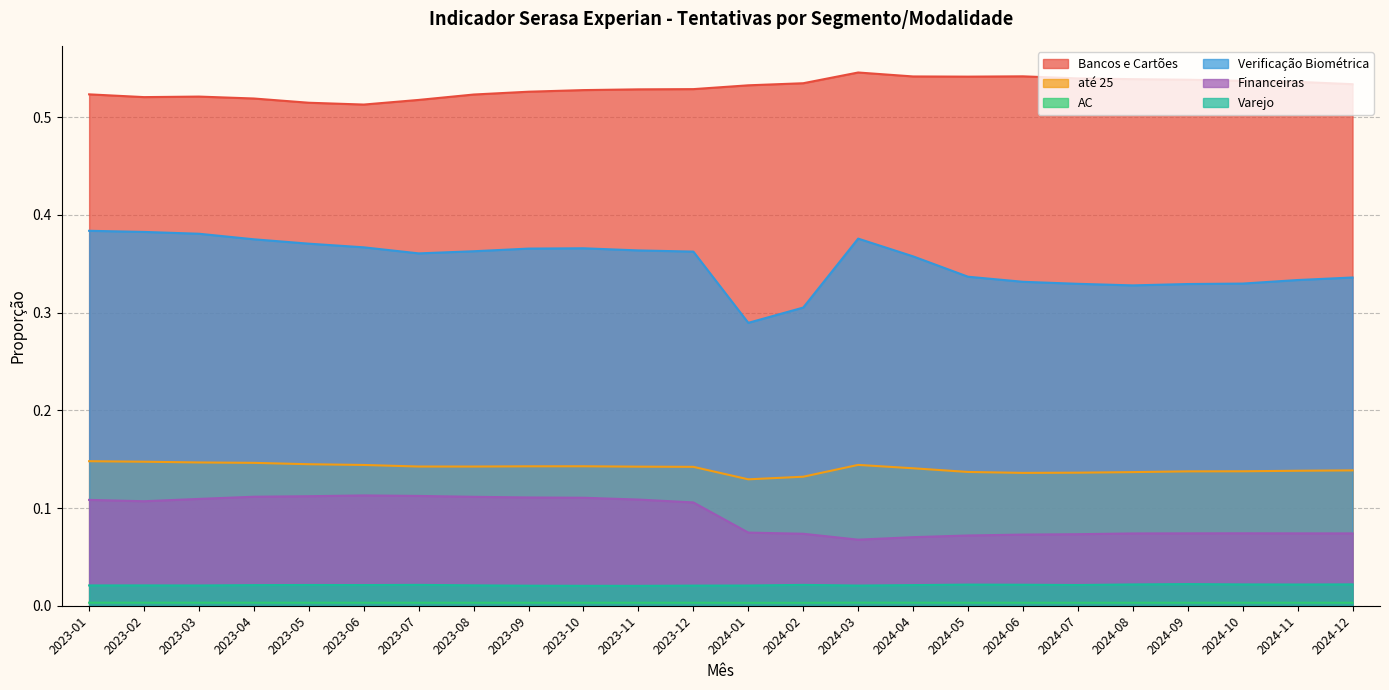

Which category has the highest value across all series?

2024-03